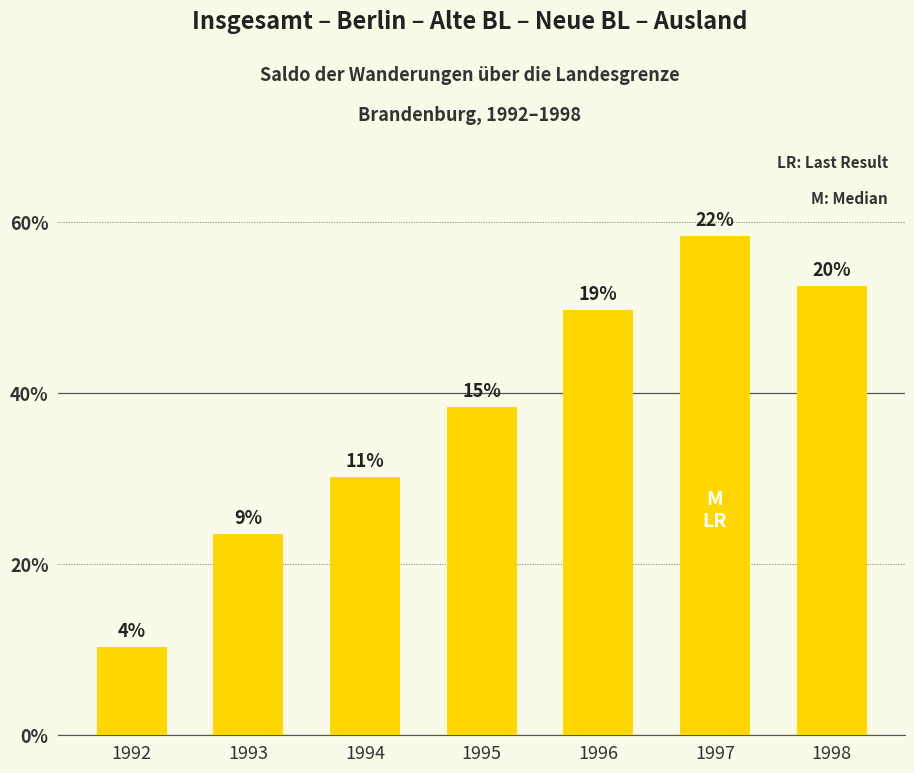

What is the maximum value shown in the chart?

29236